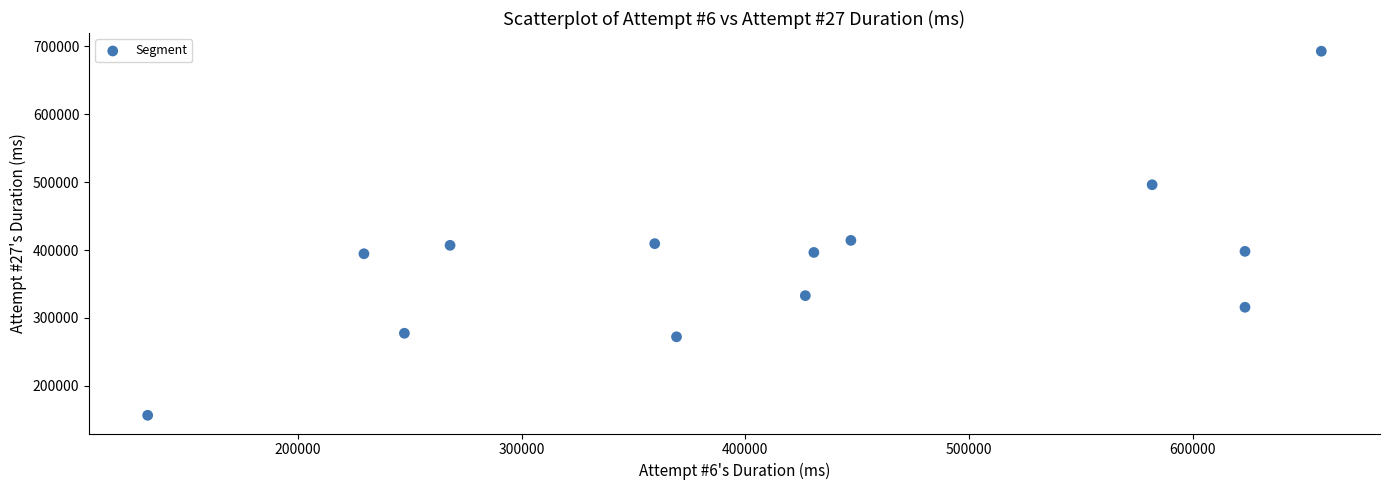

What is the range of Y values (max minus min)?

536011